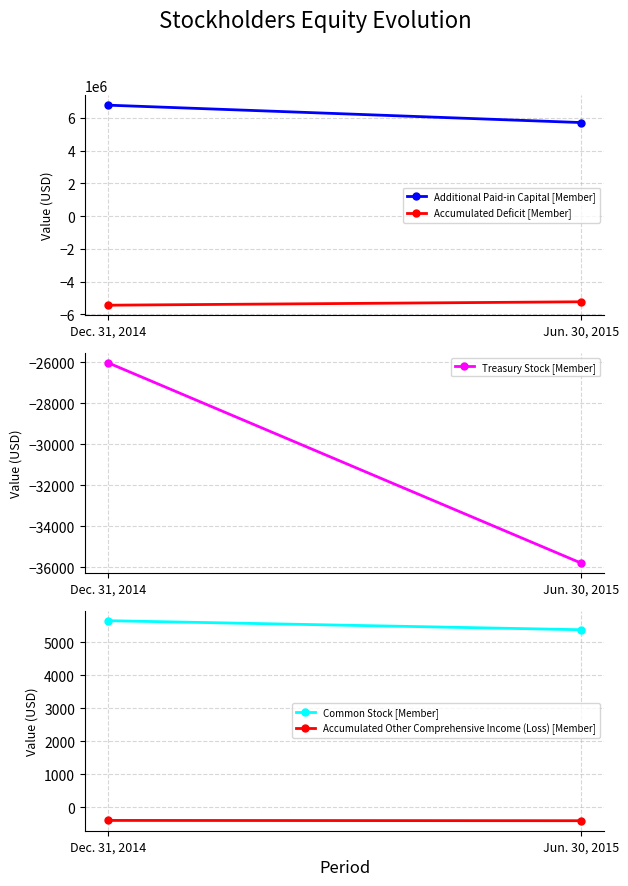

List the labels in order of Accumulated Deficit [Member] value, smallest first.

Dec. 31, 2014, Jun. 30, 2015